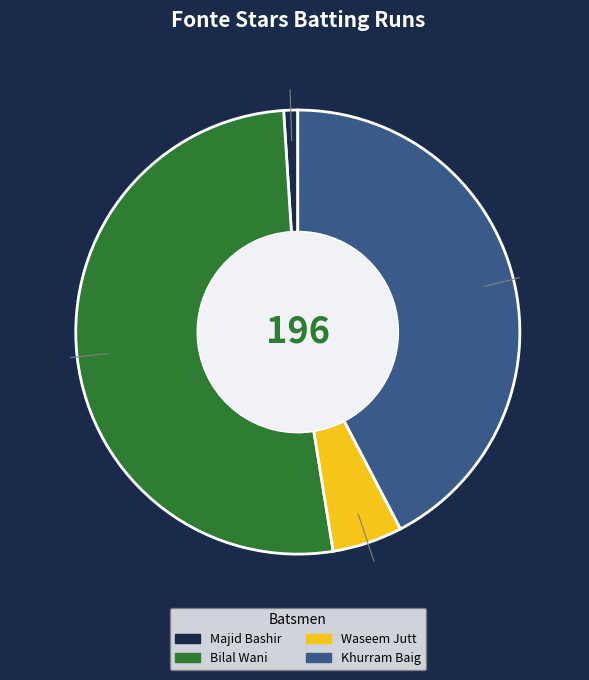

Does any single category account for the majority?

Yes